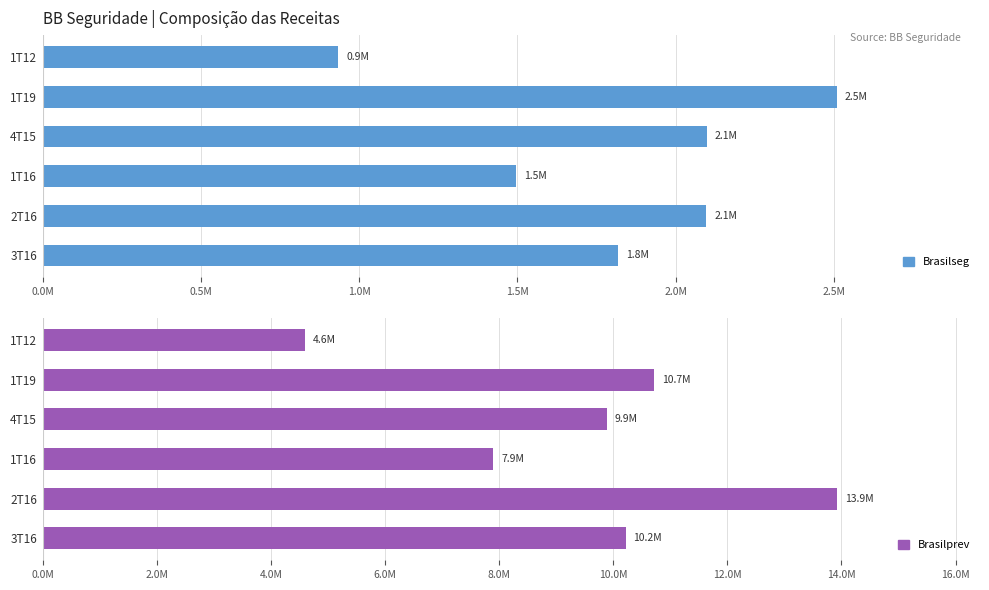

Between 3T16 and 1T12, which is larger?

3T16